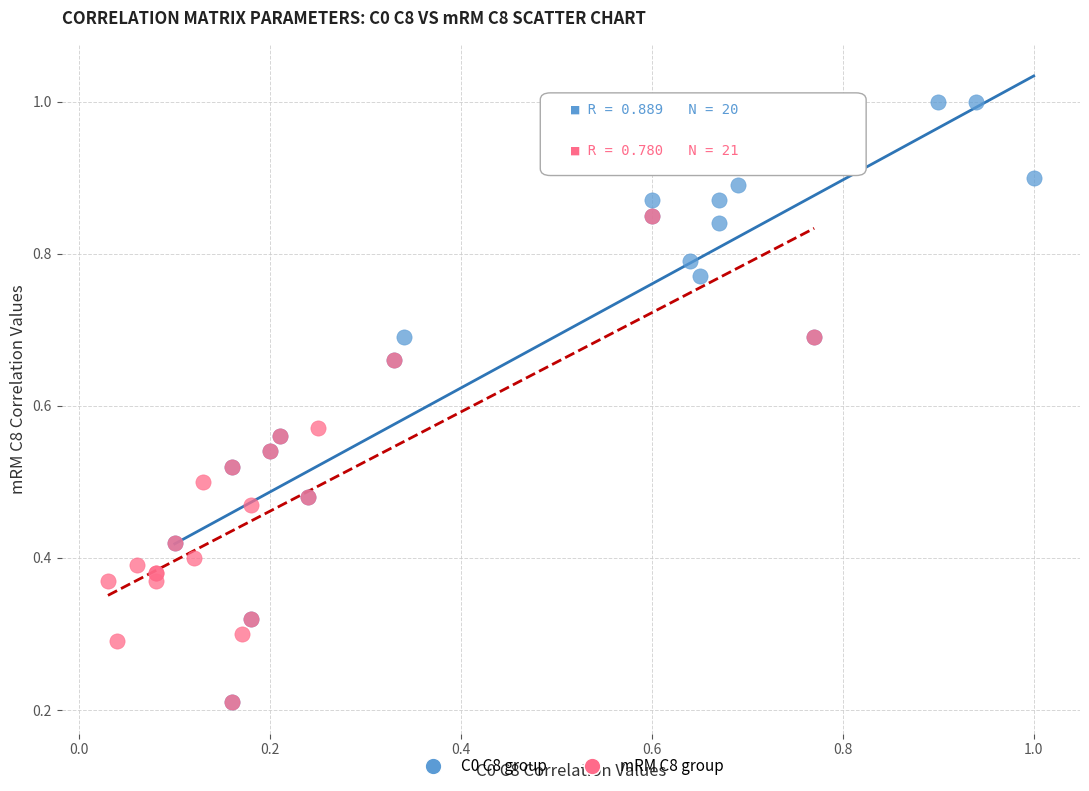

What are all the series names shown in the legend?

C0 C8 group, mRM C8 group